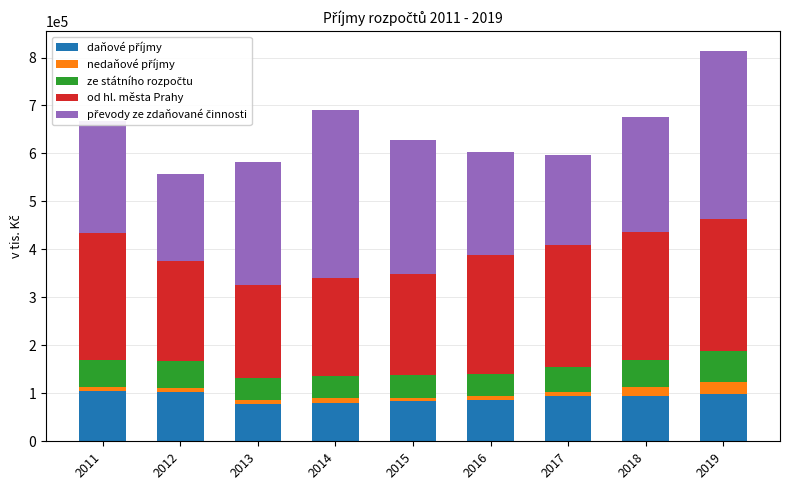

What is the value of the daňové příjmy bar at the 4th from the left?

79600.0